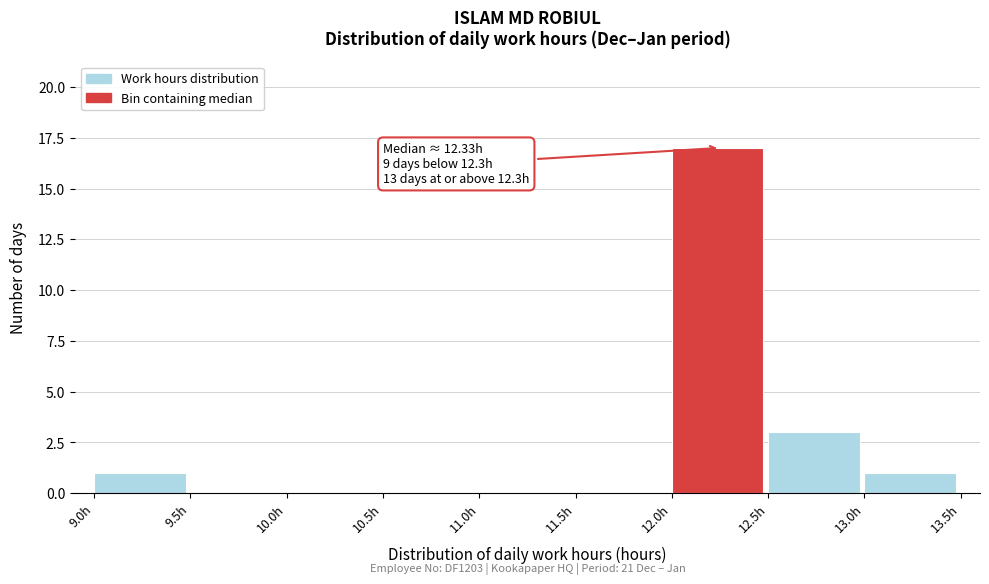

Which range on the x-axis has the tallest bar?

12.0 to 12.5